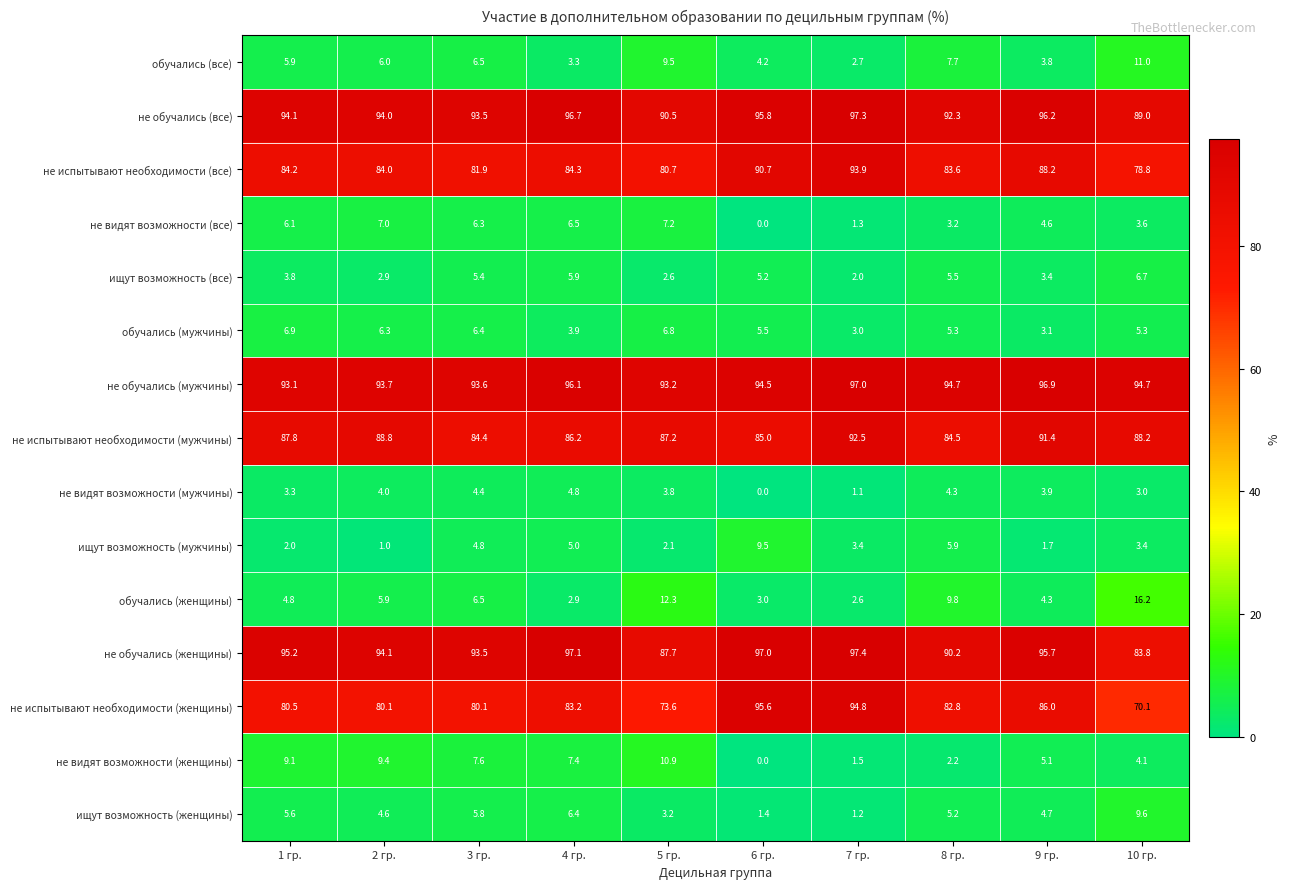

Is it true that не обучались (мужчины) equals 23.9 at 10 гр.?

False